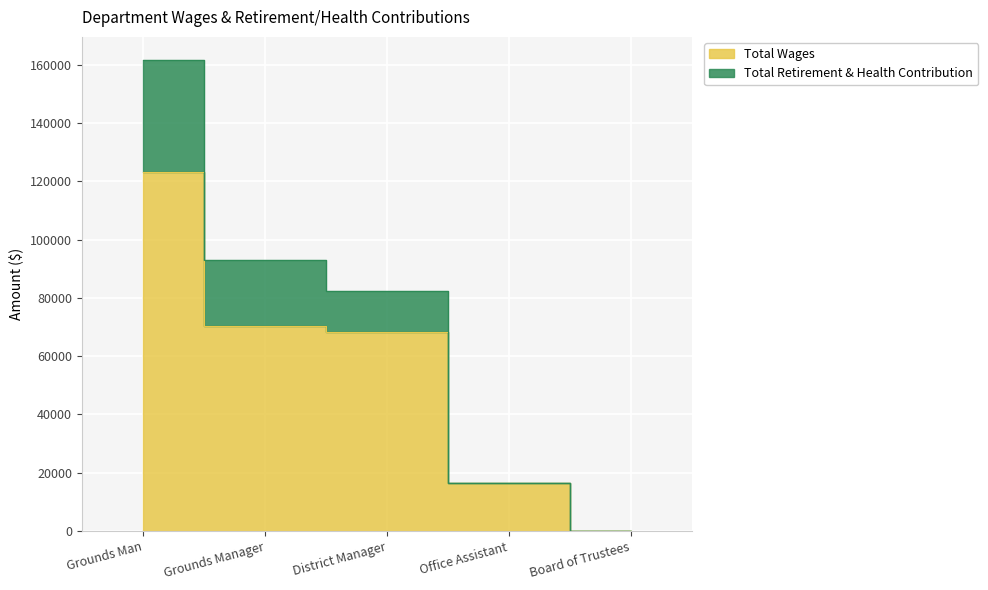

What is the difference between the maximum and second lowest values in the Total Retirement & Health Contribution series?

144903